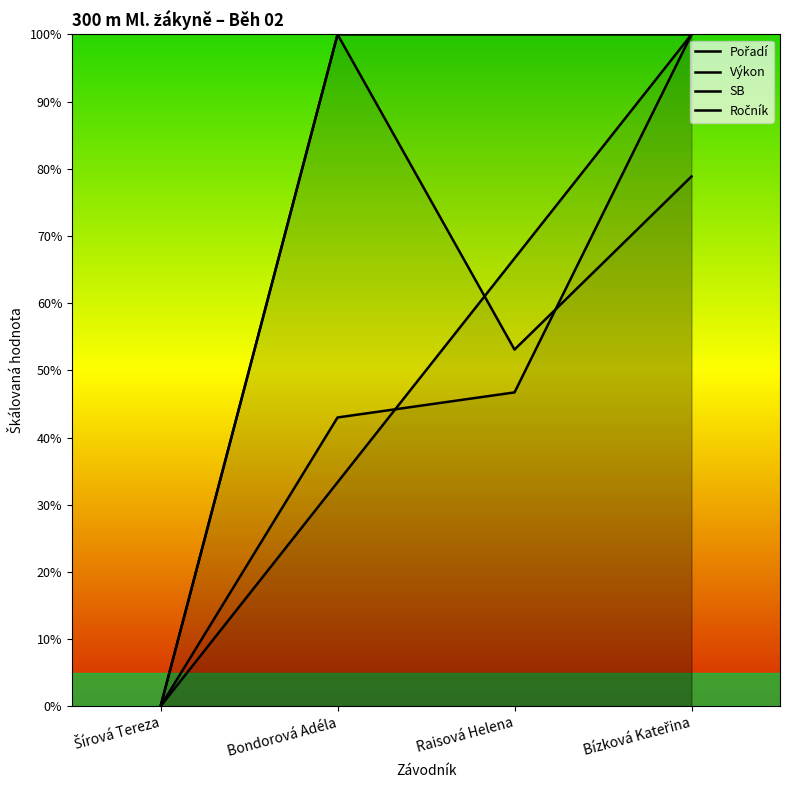

At which label is Pořadí closest to 50?

Raisová Helena